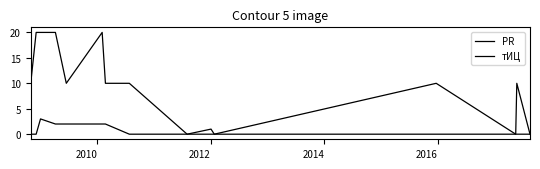

In тИЦ, how many points are lower than both neighbors (excluding endpoints)?

2